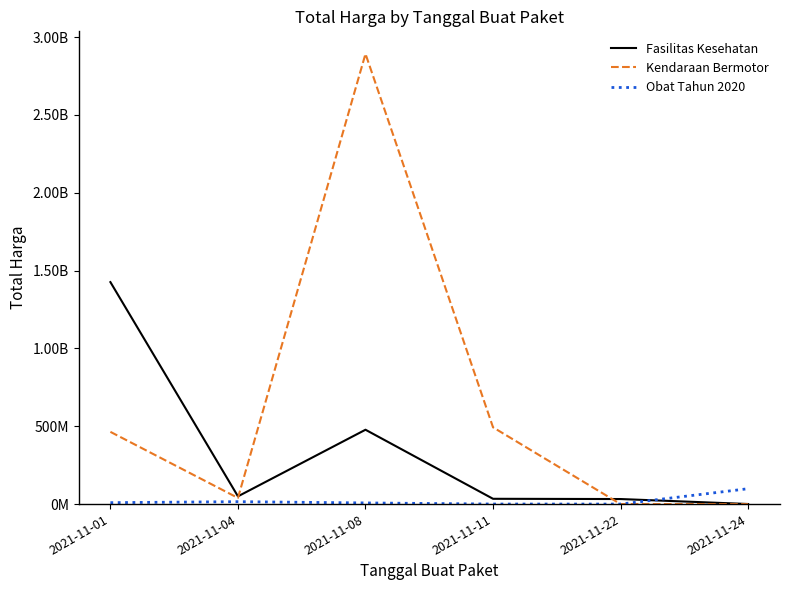

How many interior local peaks does the Kendaraan Bermotor series have?

1